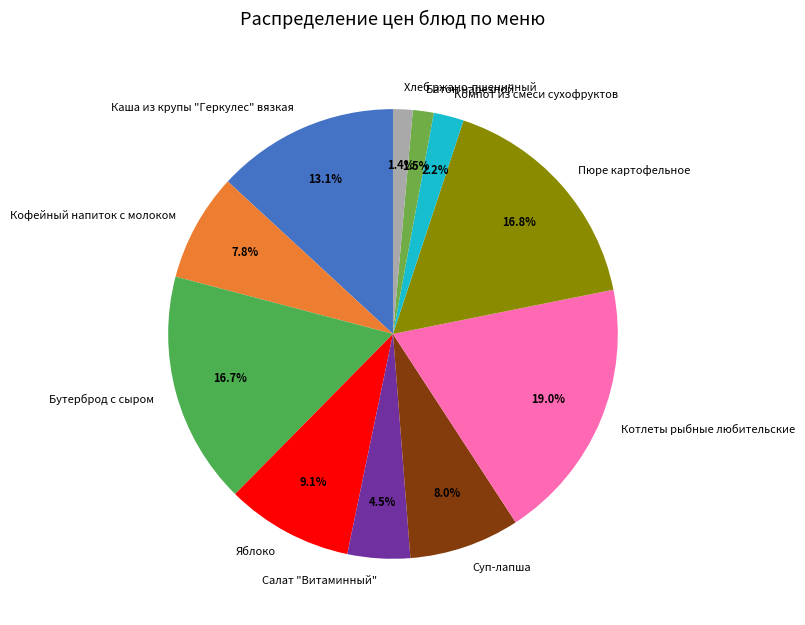

Is Батон нарезной the majority of the pie?

No